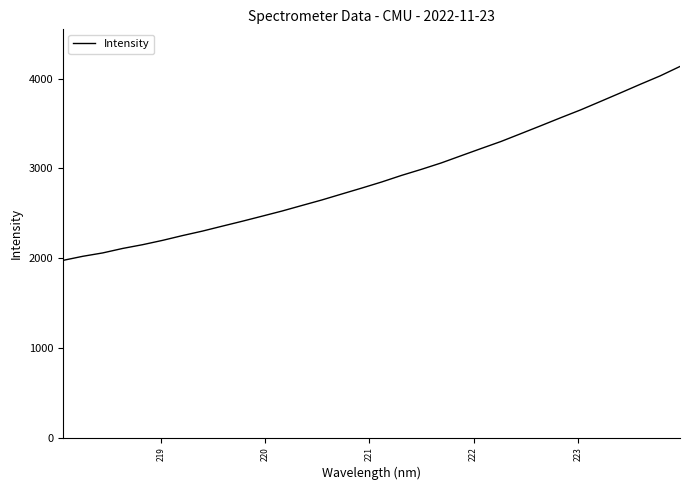

What is the greatest value displayed?

4137.4